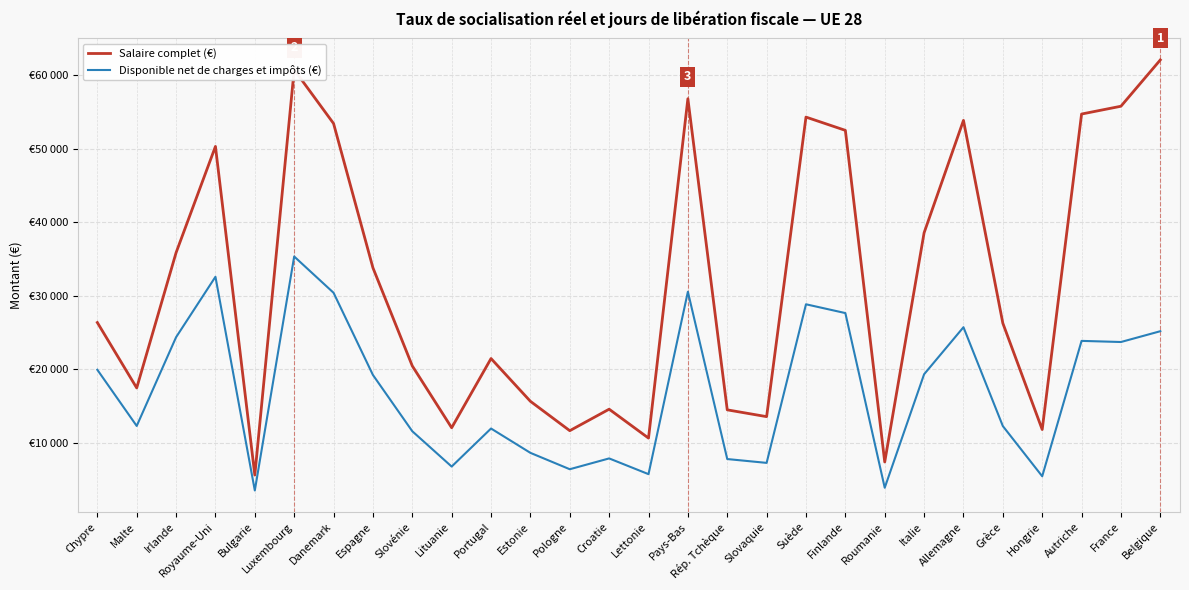

What are all the series names shown in the legend?

Salaire complet (€), Disponible net de charges et impôts (€)